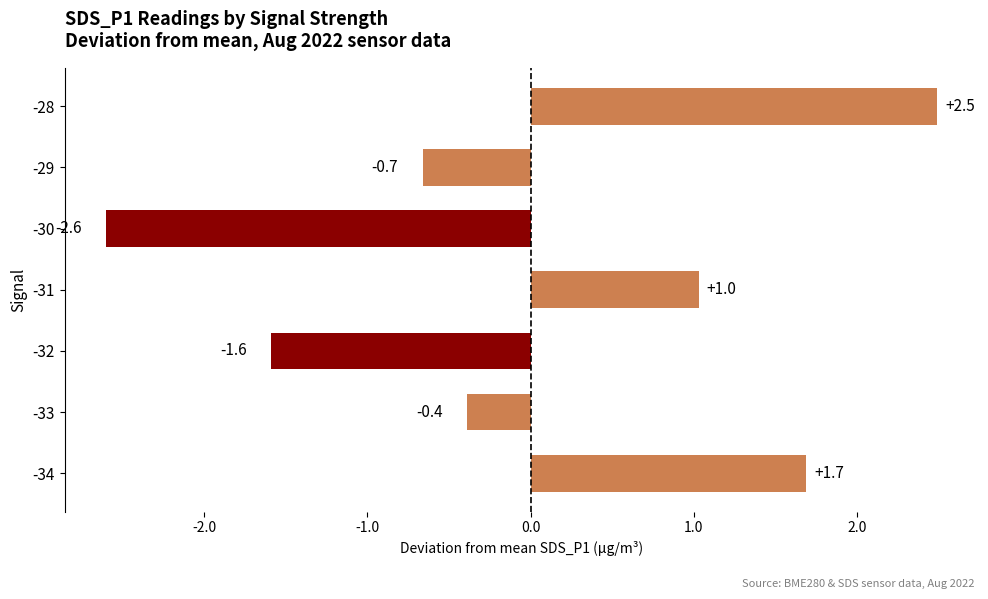

Reading bottom to top, extract all data points from this chart.

-34=1.7	-33=-0.4	-32=-1.6	-31=1.0	-30=-2.6	-29=-0.7	-28=2.5